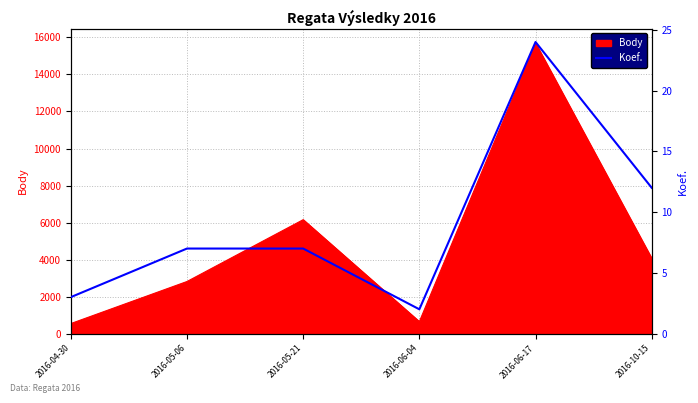

What is the lowest value of the Body series?

541